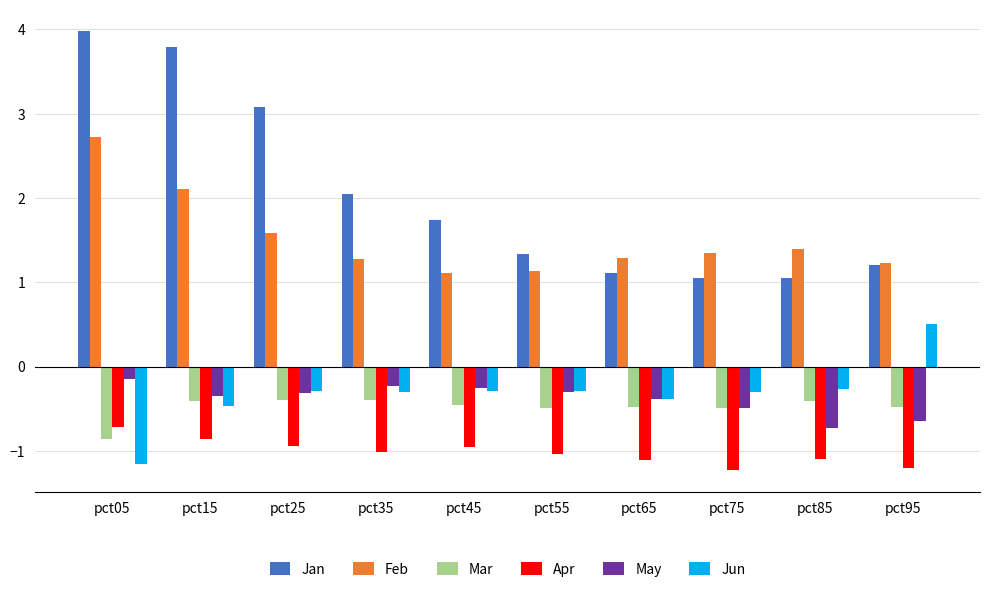

How many bars are there in total?

60